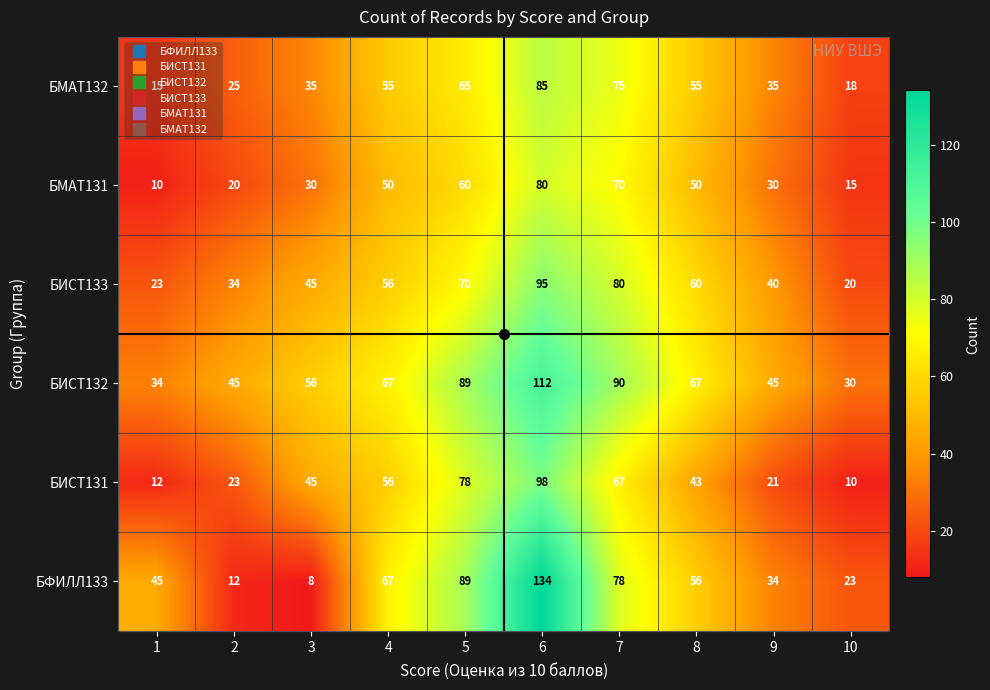

Is it true that БФИЛЛ133 equals 227 at 6?

False